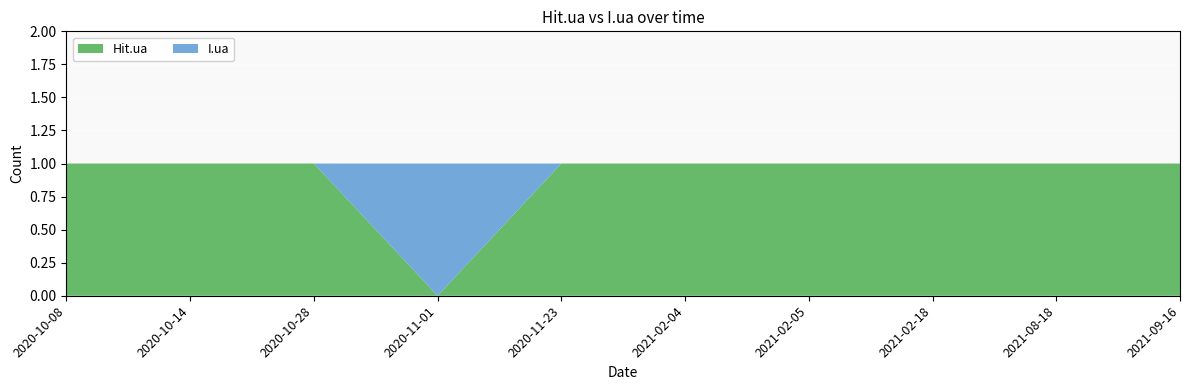

Reading right to left, transcribe all the data shown in this chart.

Hit.ua: 2021-09-16=1	2021-08-18=1	2021-02-18=1	2021-02-05=1	2021-02-04=1	2020-11-23=1	2020-11-01=0	2020-10-28=1	2020-10-14=1	2020-10-08=1
I.ua: 2021-09-16=0	2021-08-18=0	2021-02-18=0	2021-02-05=0	2021-02-04=0	2020-11-23=0	2020-11-01=1	2020-10-28=0	2020-10-14=0	2020-10-08=0